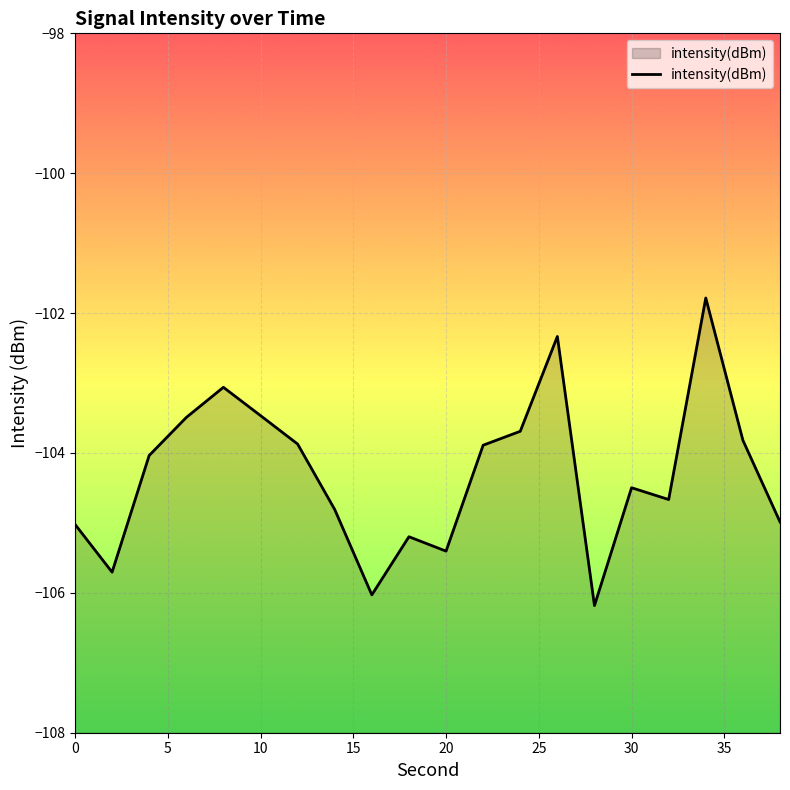

What is the greatest value displayed?

-101.8